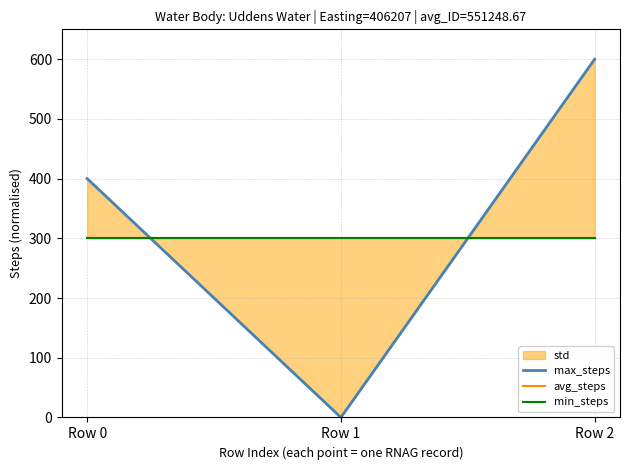

Which series has the widest spread of values?

max_steps